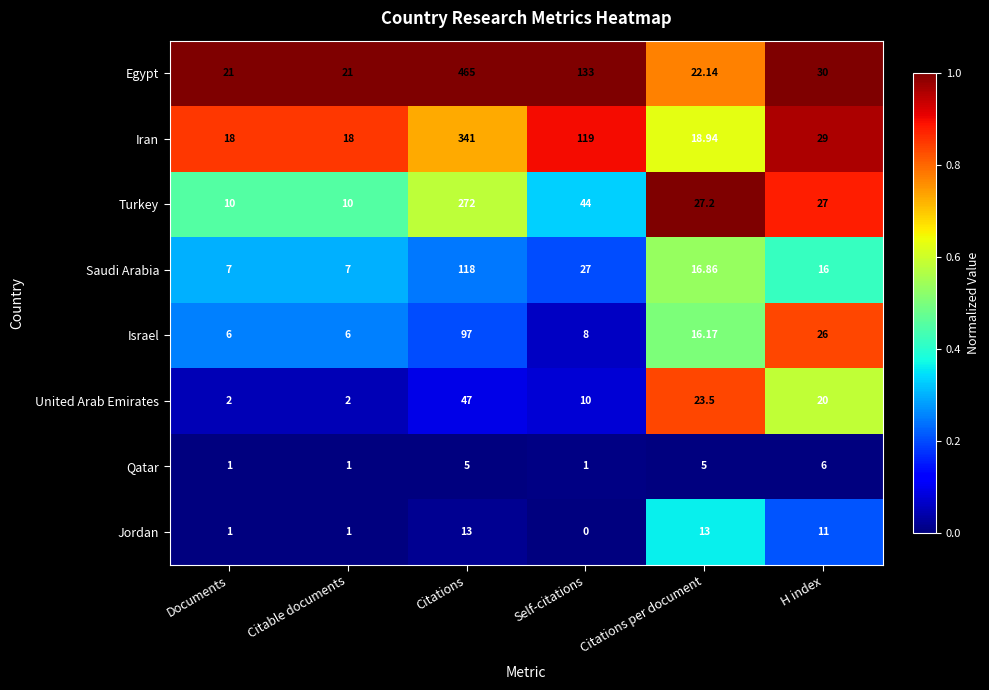

At which label does Iran first exceed 29?

Citations